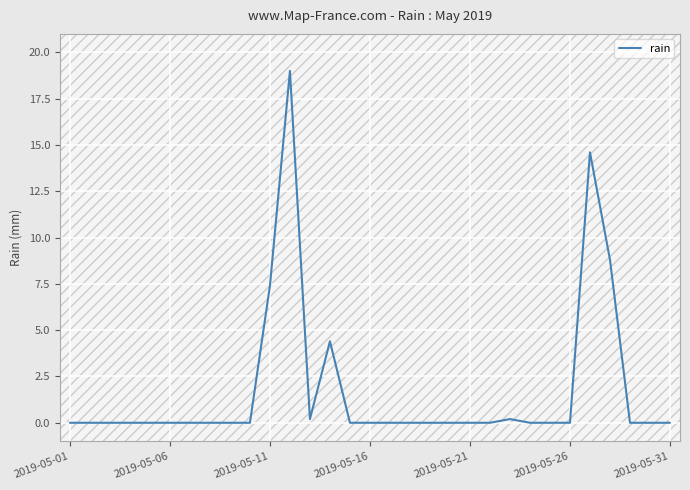

What is the greatest value displayed?

19.0